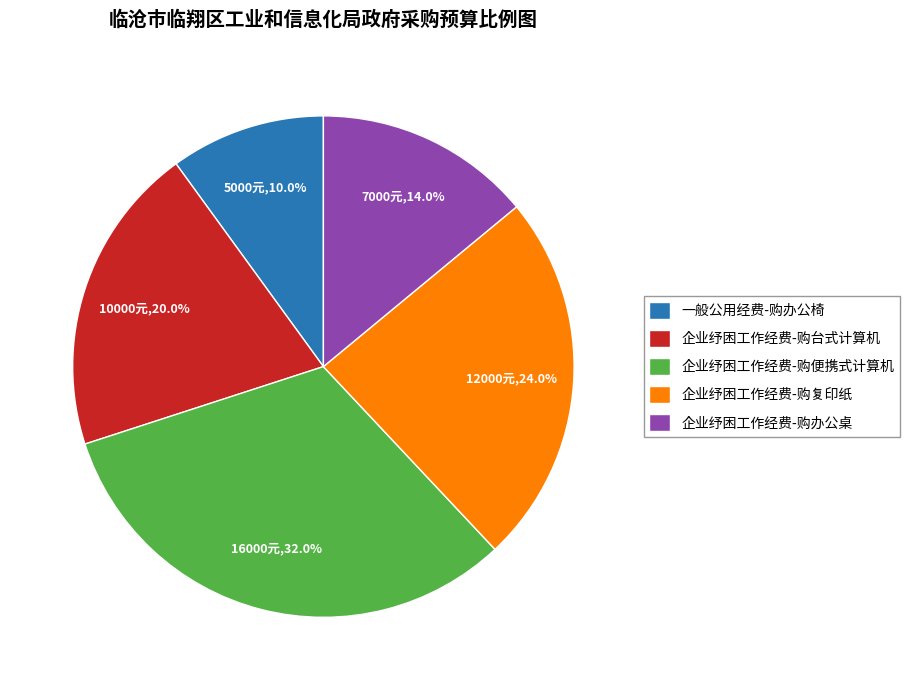

Which has a higher value, 企业纾困工作经费-购台式计算机 or 一般公用经费-购办公椅?

企业纾困工作经费-购台式计算机